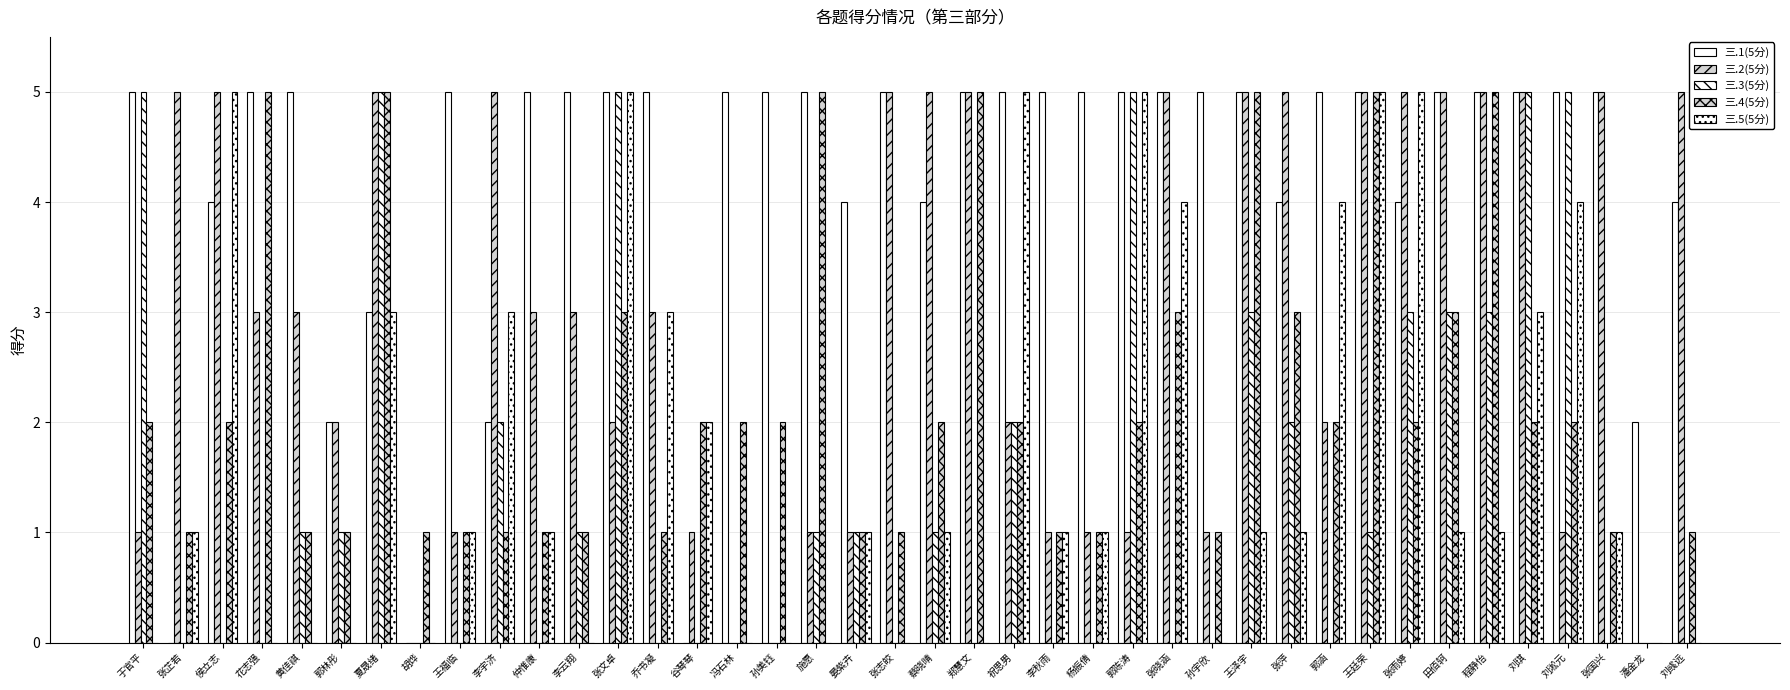

Which series has the largest total across all categories?

三.1(5分)